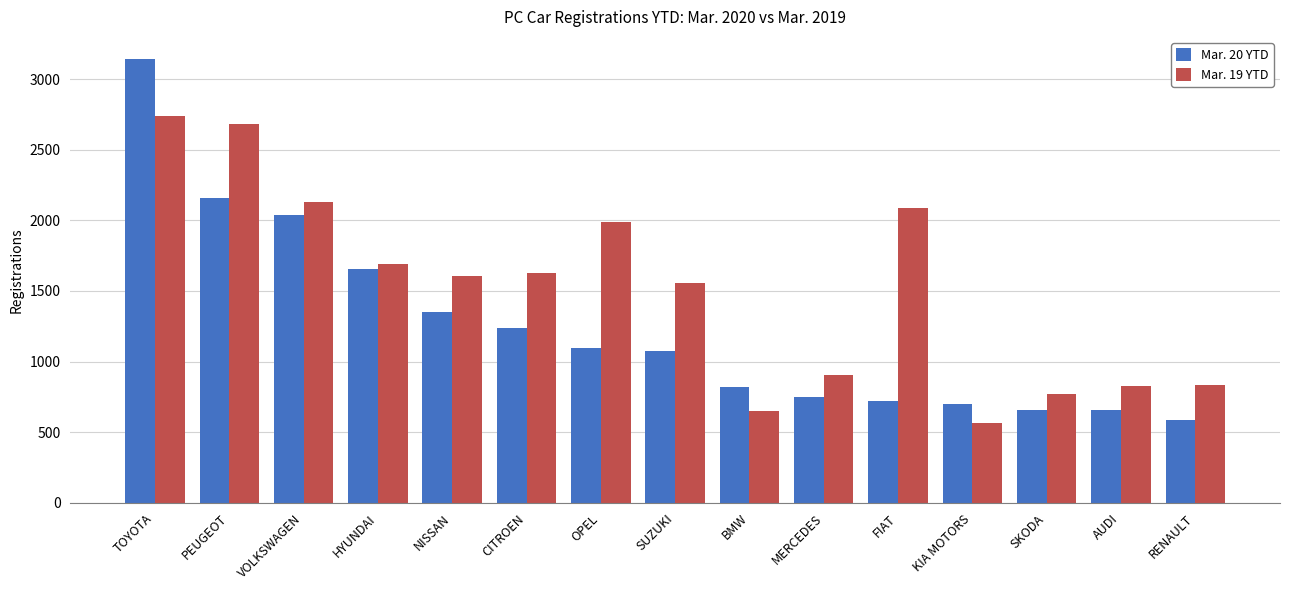

What is the maximum value for Mar. 20 YTD?

3142